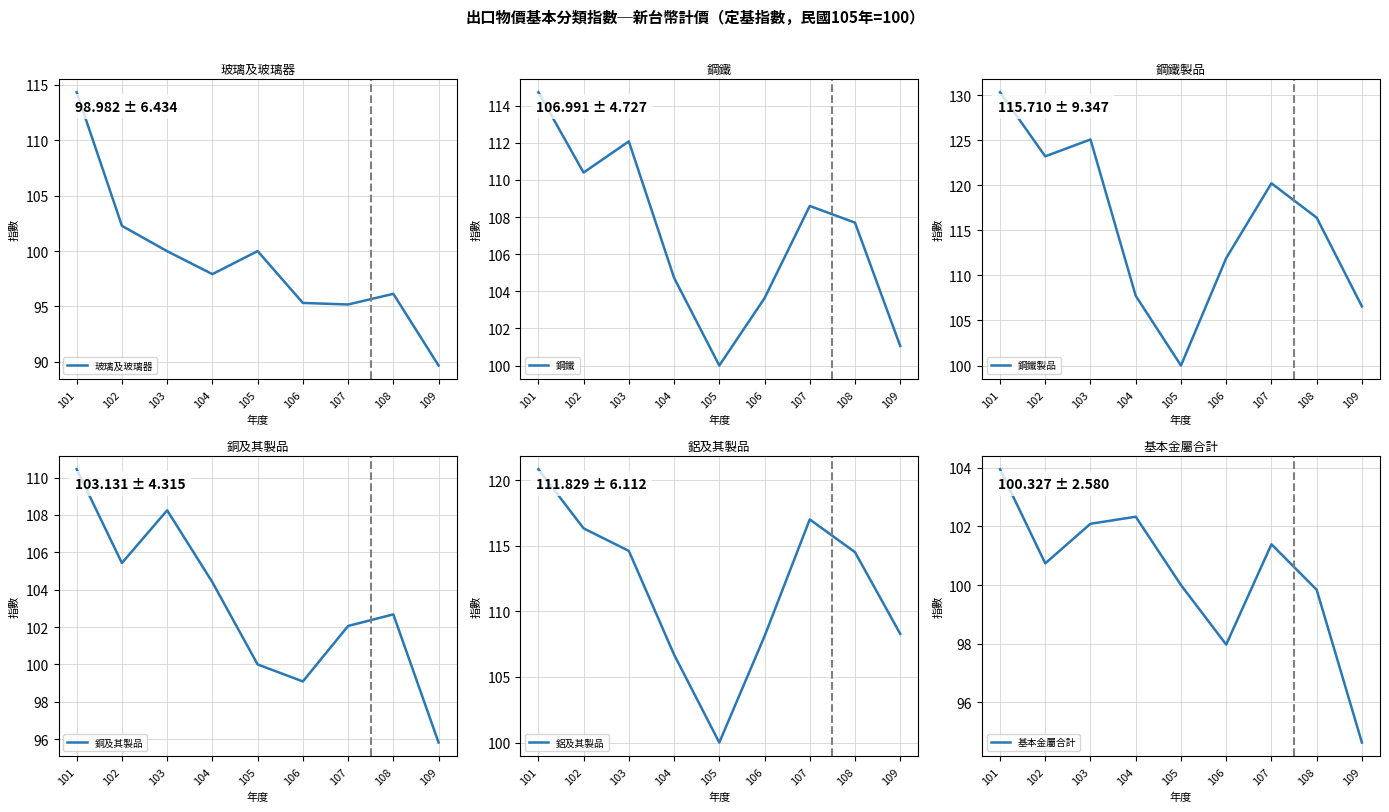

Reading left to right, list all the values displayed in this chart.

玻璃及玻璃器: 114.3	102.3	100.0	97.9	100.0	95.3	95.2	96.1	89.7
鋼鐵: 114.7	110.4	112.1	104.7	100.0	103.6	108.6	107.7	101.0
鋼鐵製品: 130.3	123.2	125.1	107.7	100.0	111.9	120.2	116.4	106.6
銅及其製品: 110.5	105.4	108.2	104.4	100.0	99.1	102.1	102.7	95.8
鋁及其製品: 120.8	116.3	114.6	106.7	100.0	108.1	117.0	114.5	108.3
基本金屬合計: 104.0	100.7	102.1	102.3	100.0	98.0	101.4	99.8	94.6